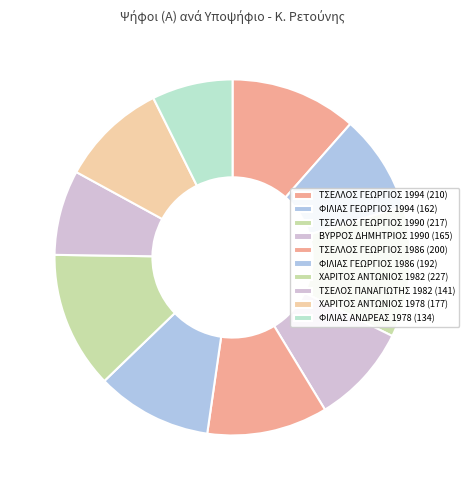

How many segments does this pie chart have?

10